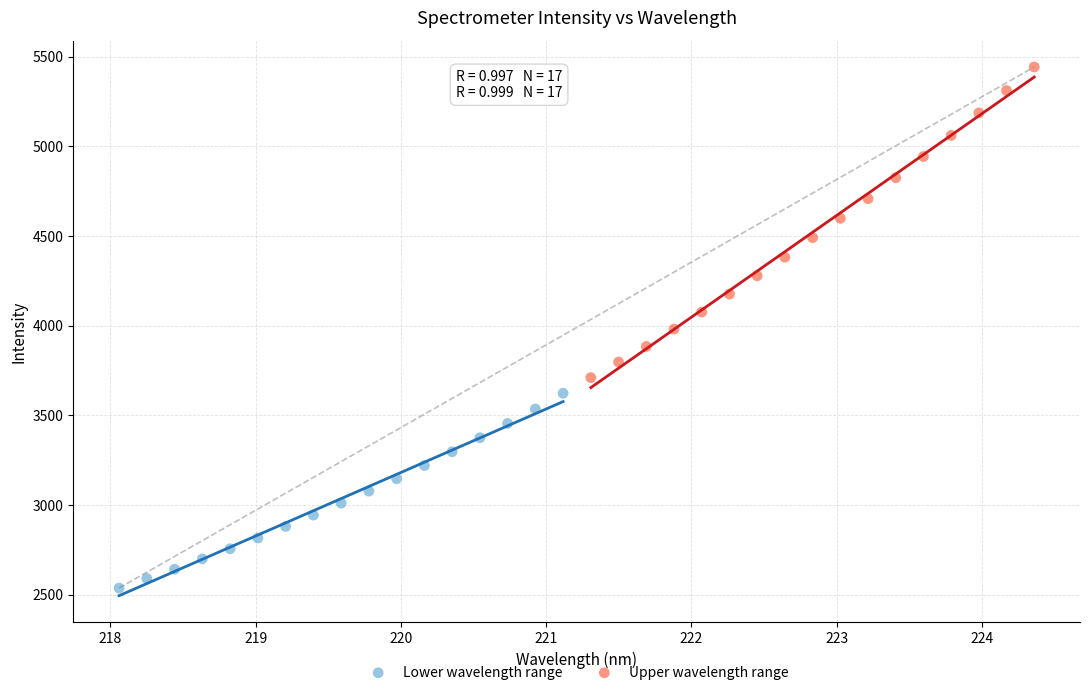

Which series contains the highest Y value?

Upper wavelength range